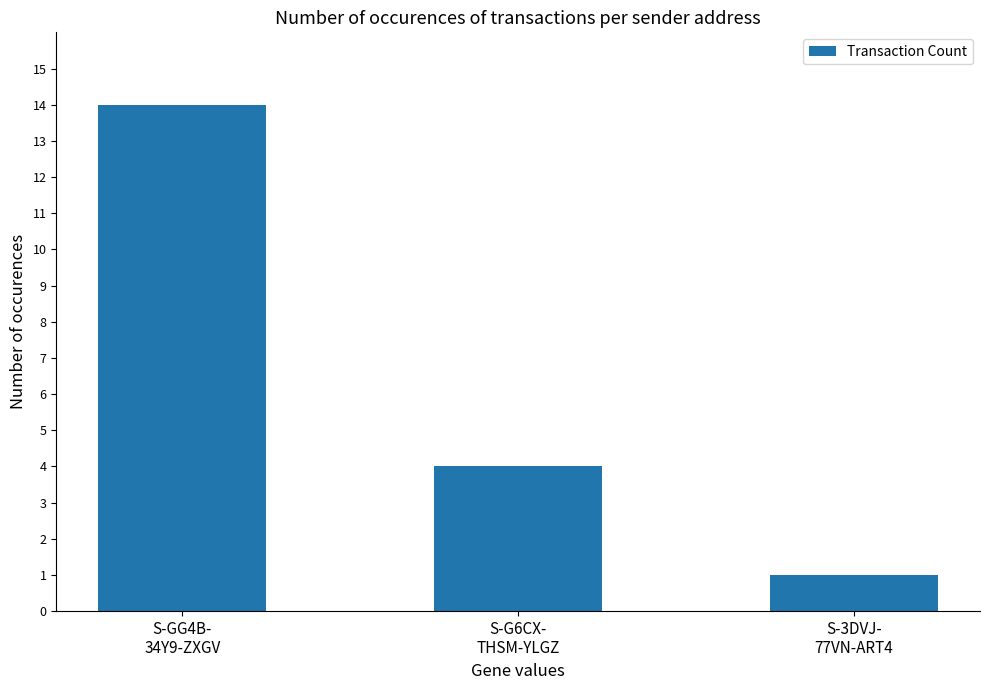

Rank the categories by value from highest to lowest.

S-GG4B-
34Y9-ZXGV, S-G6CX-
THSM-YLGZ, S-3DVJ-
77VN-ART4